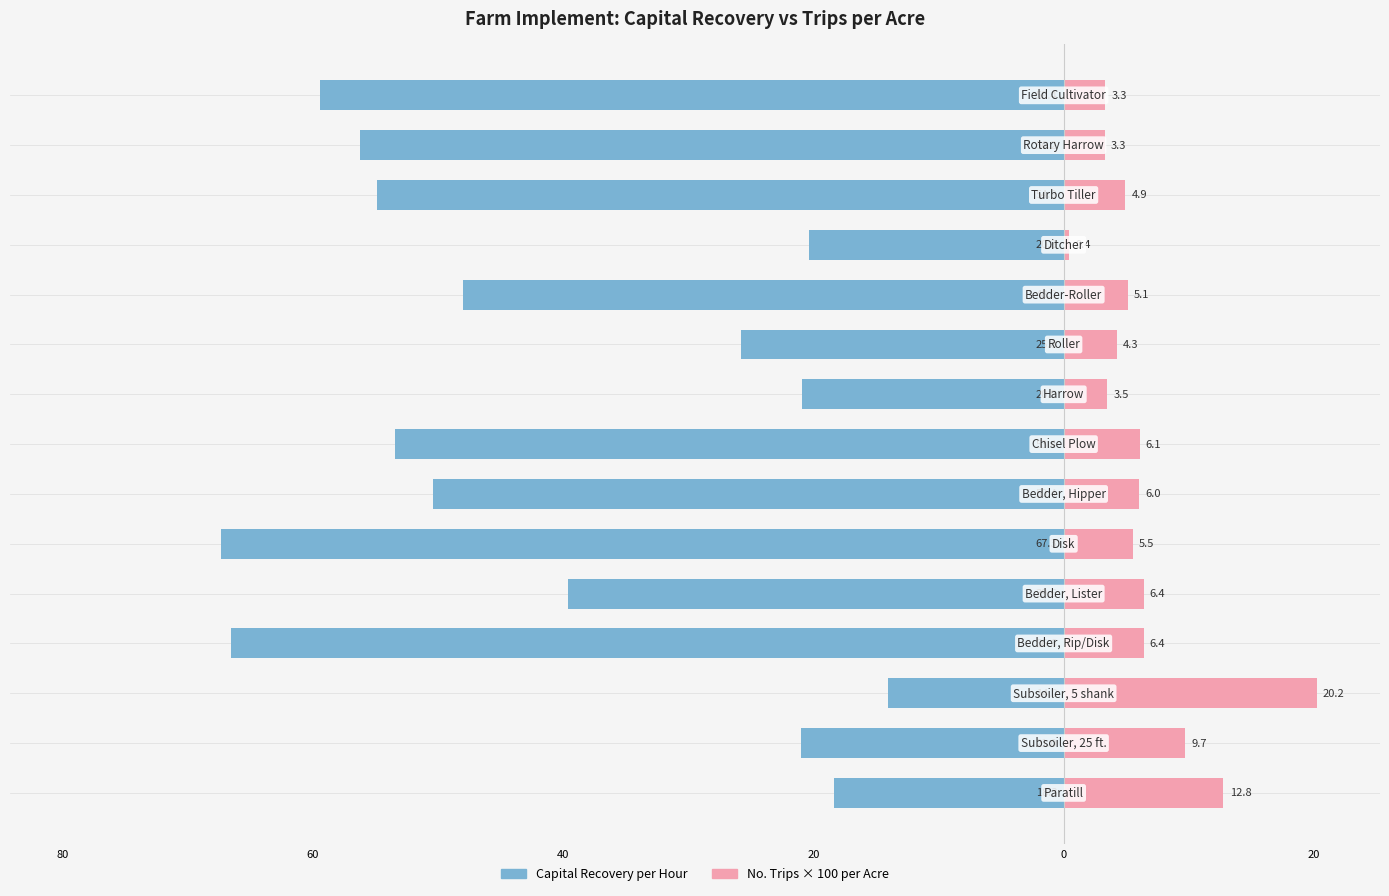

How many data points in Capital Recovery per Hour are above -47?

7